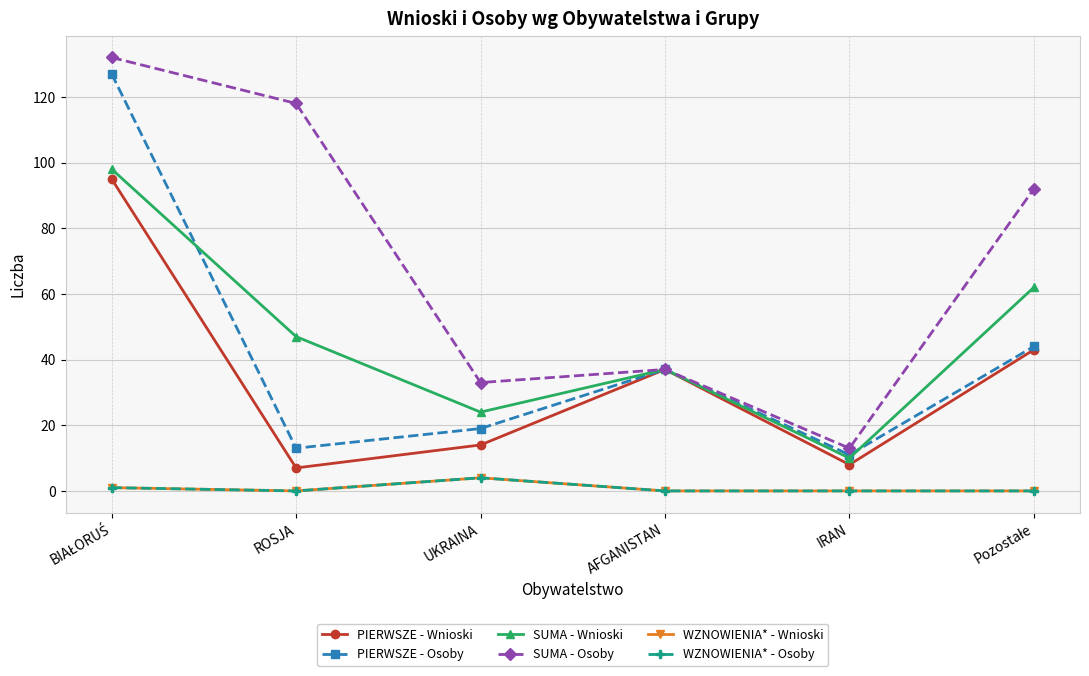

What is the sum of the PIERWSZE - Wnioski values at ROSJA and IRAN?

15